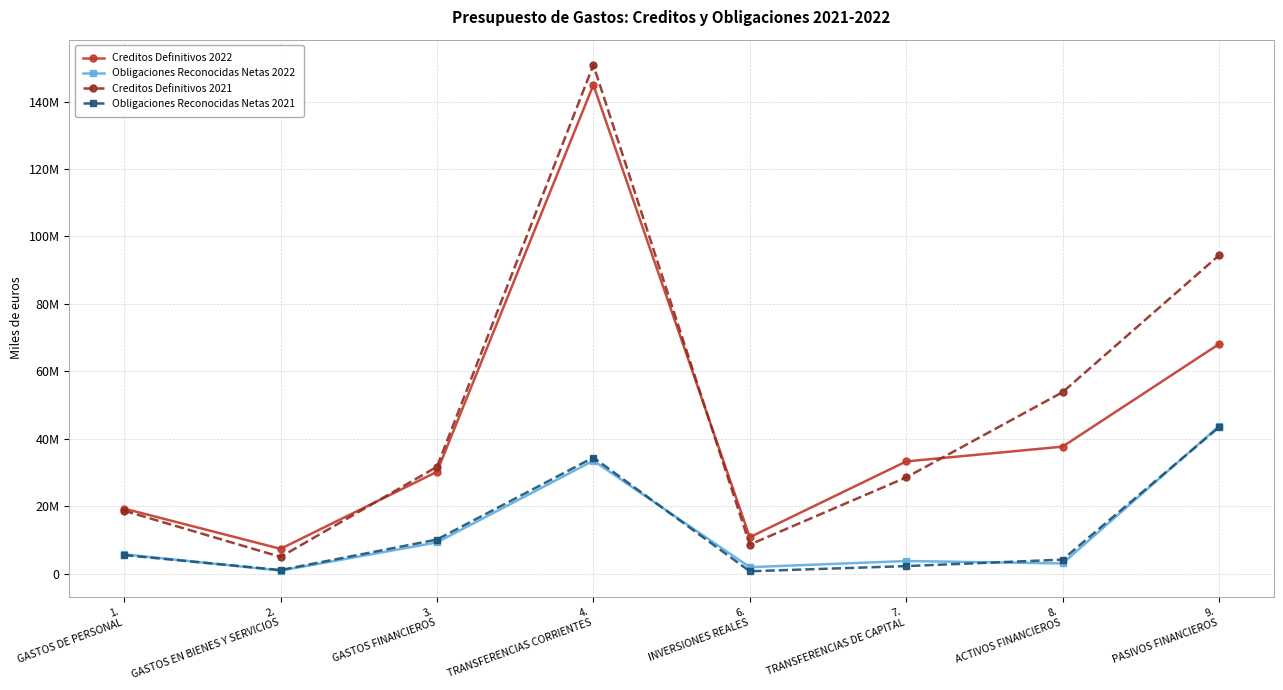

Does the chart have visible grid lines?

Yes